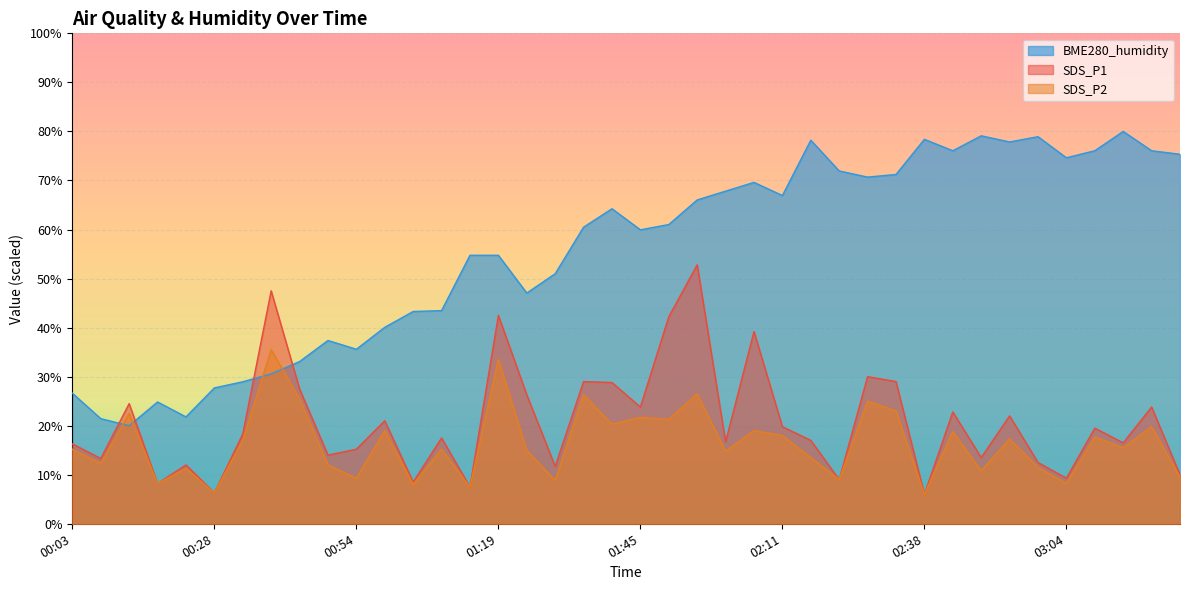

What are all the series names shown in the legend?

BME280_humidity, SDS_P1, SDS_P2